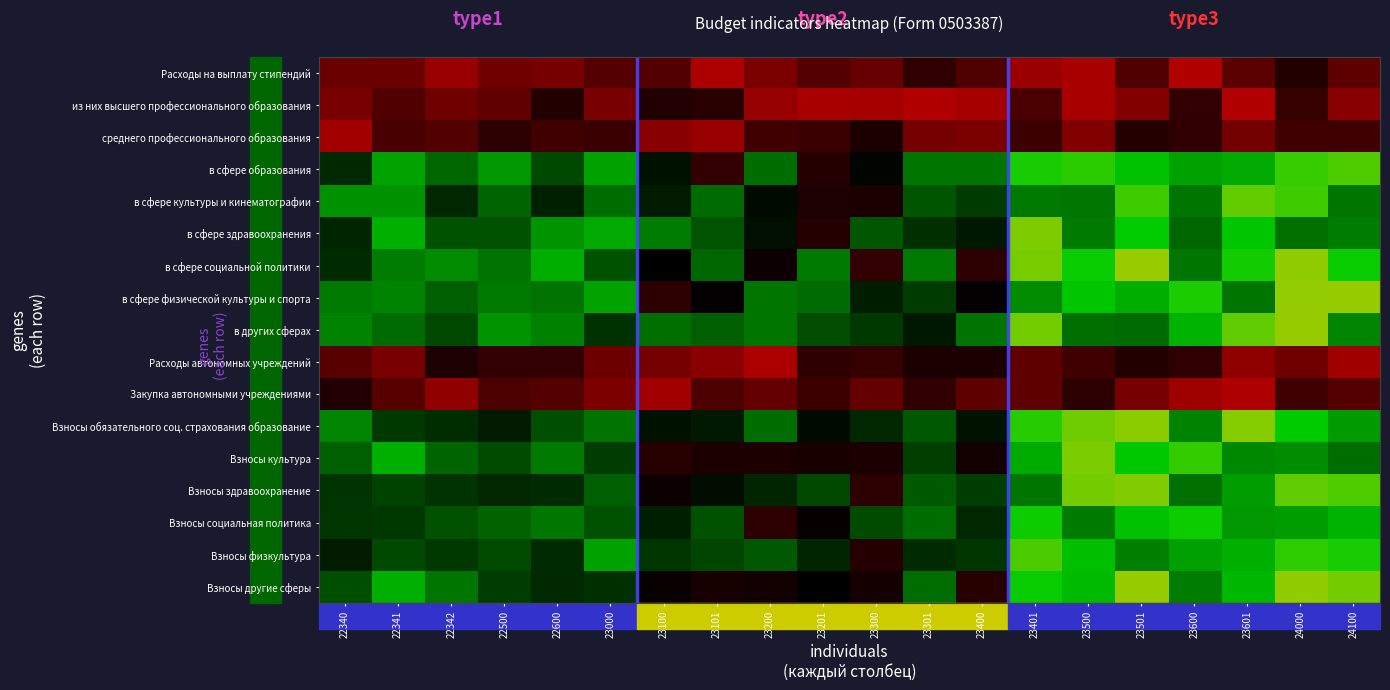

Reading left to right, what are all the values shown in this chart?

Расходы на выплату стипендий: 22340=0.2	22341=0.2	22342=0.1	22500=0.2	22600=0.2	23000=0.2	23100=0.2	23101=0.1	23200=0.2	23201=0.2	23300=0.2	23301=0.3	23400=0.2	23401=0.1	23500=0.1	23501=0.2	23600=0.1	23601=0.2	24000=0.3	24100=0.2
из них высшего профессионального образования: 22340=0.2	22341=0.2	22342=0.2	22500=0.2	22600=0.3	23000=0.2	23100=0.3	23101=0.3	23200=0.1	23201=0.1	23300=0.1	23301=0.1	23400=0.1	23401=0.3	23500=0.1	23501=0.1	23600=0.3	23601=0.1	24000=0.3	24100=0.1
среднего профессионального образования: 22340=0.1	22341=0.3	22342=0.2	22500=0.3	22600=0.3	23000=0.3	23100=0.1	23101=0.1	23200=0.3	23201=0.3	23300=0.3	23301=0.2	23400=0.2	23401=0.3	23500=0.2	23501=0.3	23600=0.3	23601=0.2	24000=0.3	24100=0.3
в сфере образования: 22340=0.5	22341=0.7	22342=0.6	22500=0.7	22600=0.5	23000=0.7	23100=0.4	23101=0.3	23200=0.6	23201=0.3	23300=0.4	23301=0.6	23400=0.6	23401=0.8	23500=0.9	23501=0.8	23600=0.7	23601=0.7	24000=0.9	24100=0.9
в сфере культуры и кинематографии: 22340=0.7	22341=0.7	22342=0.5	22500=0.6	22600=0.5	23000=0.6	23100=0.5	23101=0.6	23200=0.4	23201=0.3	23300=0.4	23301=0.6	23400=0.5	23401=0.6	23500=0.6	23501=0.9	23600=0.6	23601=0.9	24000=0.9	24100=0.6
в сфере здравоохранения: 22340=0.5	22341=0.7	22342=0.6	22500=0.6	22600=0.7	23000=0.7	23100=0.6	23101=0.6	23200=0.4	23201=0.3	23300=0.6	23301=0.5	23400=0.4	23401=1.0	23500=0.6	23501=0.8	23600=0.6	23601=0.8	24000=0.6	24100=0.6
в сфере социальной политики: 22340=0.5	22341=0.6	22342=0.7	22500=0.6	22600=0.7	23000=0.6	23100=0.4	23101=0.6	23200=0.4	23201=0.6	23300=0.3	23301=0.6	23400=0.3	23401=1.0	23500=0.8	23501=1.0	23600=0.6	23601=0.8	24000=1.0	24100=0.8
в сфере физической культуры и спорта: 22340=0.6	22341=0.7	22342=0.6	22500=0.6	22600=0.6	23000=0.7	23100=0.3	23101=0.4	23200=0.6	23201=0.6	23300=0.5	23301=0.5	23400=0.4	23401=0.7	23500=0.8	23501=0.7	23600=0.8	23601=0.6	24000=1.0	24100=1.0
в других сферах: 22340=0.7	22341=0.6	22342=0.5	22500=0.7	22600=0.7	23000=0.5	23100=0.6	23101=0.6	23200=0.6	23201=0.6	23300=0.5	23301=0.4	23400=0.6	23401=0.9	23500=0.6	23501=0.6	23600=0.8	23601=0.9	24000=1.0	24100=0.7
Расходы автономных учреждений: 22340=0.2	22341=0.2	22342=0.3	22500=0.3	22600=0.3	23000=0.2	23100=0.2	23101=0.1	23200=0.1	23201=0.3	23300=0.3	23301=0.3	23400=0.3	23401=0.2	23500=0.3	23501=0.3	23600=0.3	23601=0.1	24000=0.2	24100=0.1
Закупка автономными учреждениями: 22340=0.3	22341=0.2	22342=0.1	22500=0.3	22600=0.2	23000=0.2	23100=0.1	23101=0.3	23200=0.2	23201=0.3	23300=0.2	23301=0.3	23400=0.2	23401=0.2	23500=0.3	23501=0.2	23600=0.1	23601=0.1	24000=0.3	24100=0.2
Взносы обязательного соц. страхования образование: 22340=0.7	22341=0.5	22342=0.5	22500=0.5	22600=0.6	23000=0.6	23100=0.4	23101=0.5	23200=0.6	23201=0.4	23300=0.5	23301=0.6	23400=0.4	23401=0.8	23500=0.9	23501=1.0	23600=0.7	23601=1.0	24000=0.8	24100=0.7
Взносы культура: 22340=0.6	22341=0.7	22342=0.6	22500=0.5	22600=0.6	23000=0.5	23100=0.3	23101=0.3	23200=0.3	23201=0.4	23300=0.3	23301=0.5	23400=0.4	23401=0.7	23500=1.0	23501=0.8	23600=0.9	23601=0.7	24000=0.7	24100=0.6
Взносы здравоохранение: 22340=0.5	22341=0.5	22342=0.5	22500=0.5	22600=0.5	23000=0.6	23100=0.4	23101=0.4	23200=0.5	23201=0.5	23300=0.3	23301=0.6	23400=0.5	23401=0.6	23500=0.9	23501=1.0	23600=0.6	23601=0.7	24000=0.9	24100=0.9
Взносы социальная политика: 22340=0.5	22341=0.5	22342=0.6	22500=0.6	22600=0.6	23000=0.6	23100=0.5	23101=0.6	23200=0.3	23201=0.4	23300=0.5	23301=0.6	23400=0.5	23401=0.8	23500=0.6	23501=0.8	23600=0.8	23601=0.7	24000=0.7	24100=0.8
Взносы физкультура: 22340=0.5	22341=0.5	22342=0.5	22500=0.5	22600=0.5	23000=0.7	23100=0.5	23101=0.5	23200=0.6	23201=0.5	23300=0.3	23301=0.5	23400=0.5	23401=0.9	23500=0.8	23501=0.7	23600=0.7	23601=0.7	24000=0.9	24100=0.8
Взносы другие сферы: 22340=0.6	22341=0.7	22342=0.6	22500=0.5	22600=0.5	23000=0.5	23100=0.4	23101=0.4	23200=0.4	23201=0.4	23300=0.4	23301=0.6	23400=0.3	23401=0.8	23500=0.8	23501=1.0	23600=0.6	23601=0.8	24000=1.0	24100=0.9